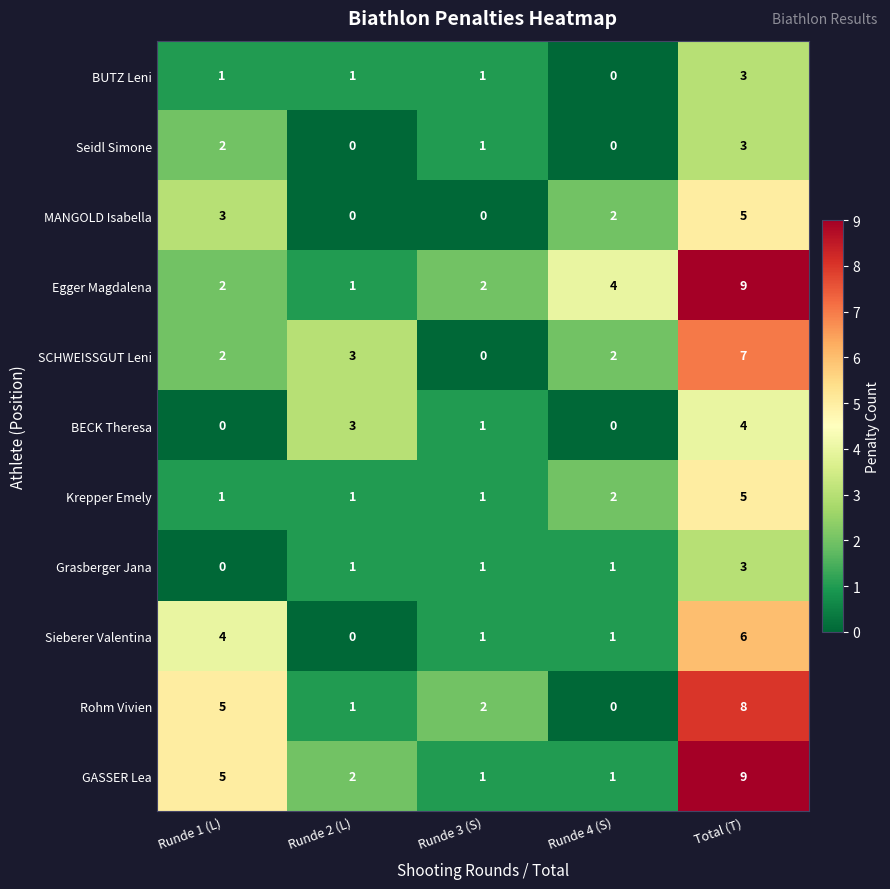

Count the number of data series in this chart.

11